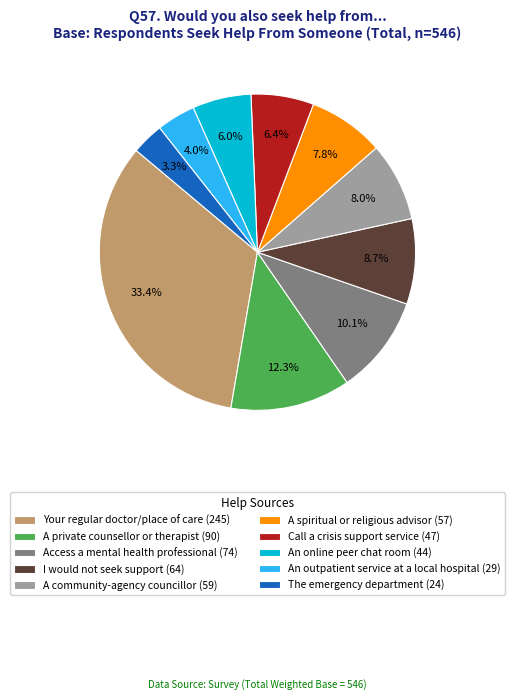

To the nearest percent, what is the average slice percentage?

10%